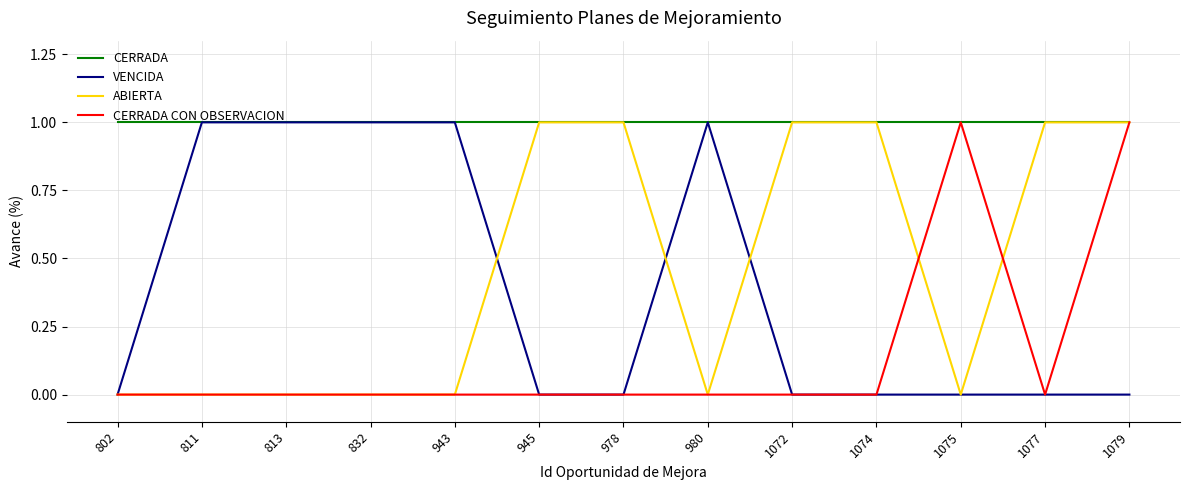

Is it true that ABIERTA equals -1 at 832?

False